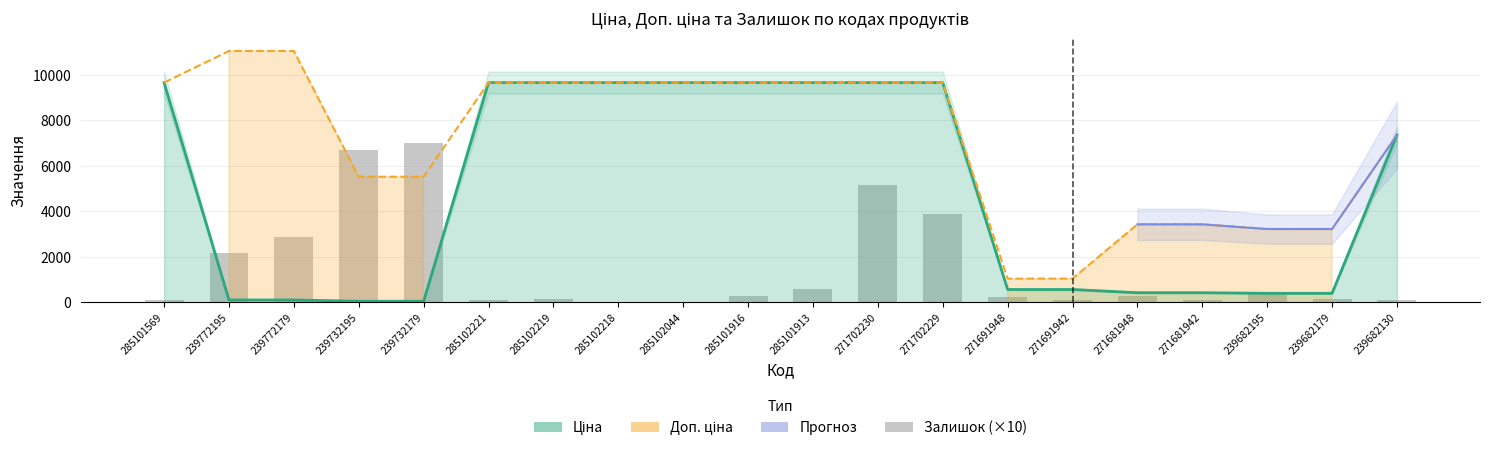

What is the sum of all values?

30540